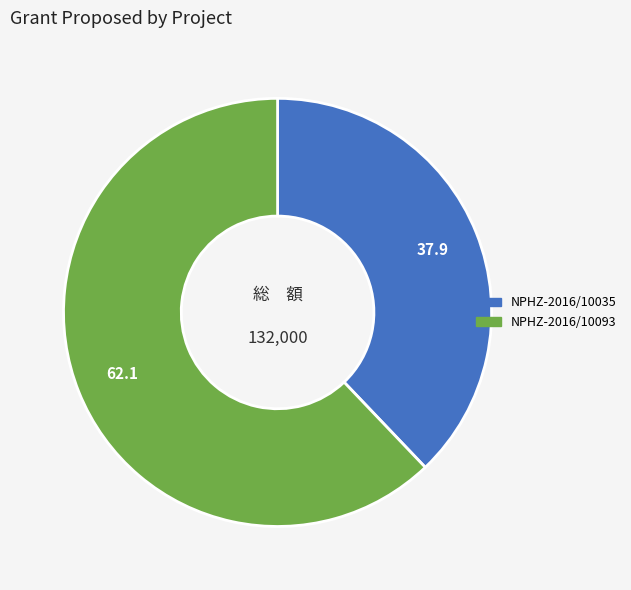

Which slice is the smallest?

NPHZ-2016/10035